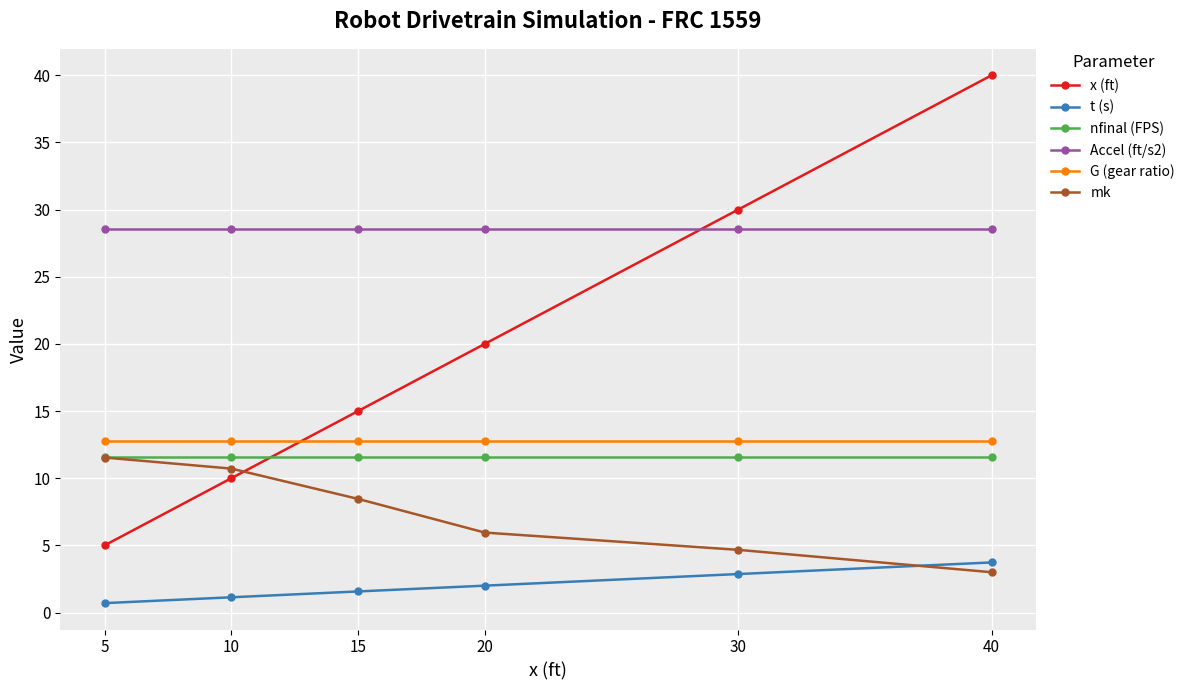

At how many categories does at least one series exceed 1?

6